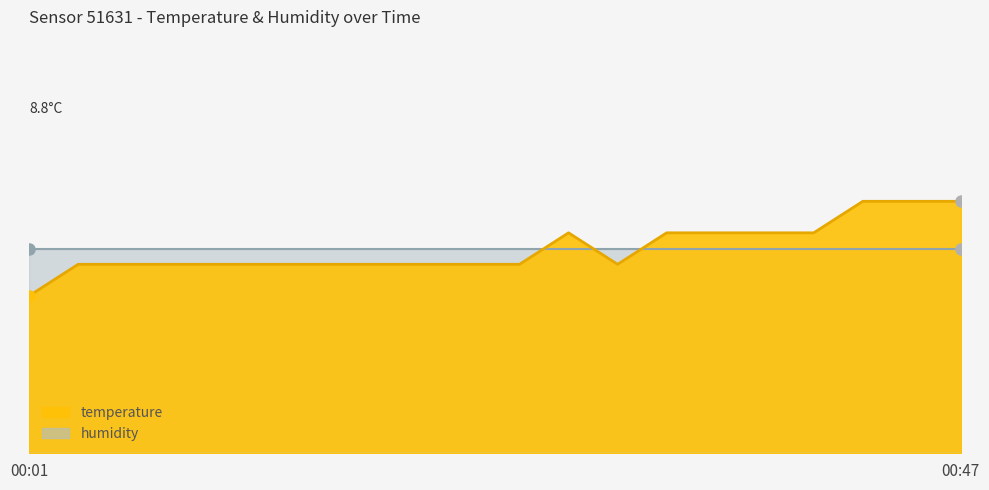

True or false: the data shows 8.7 at 00:28.

True